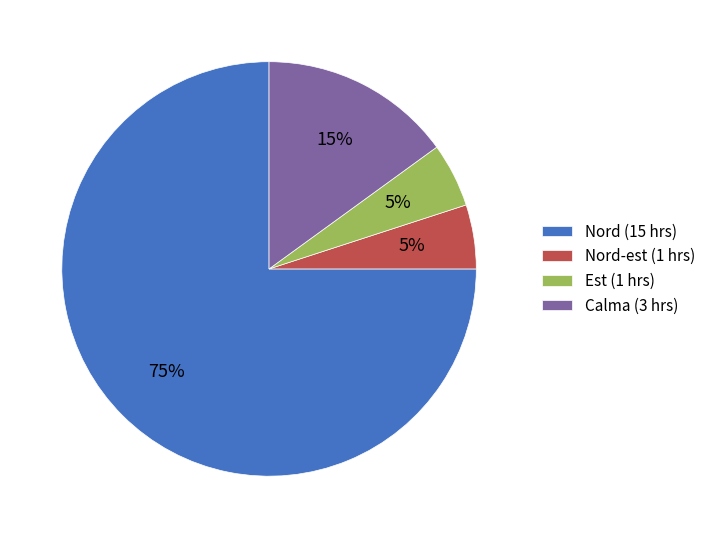

Is there a majority slice in this chart?

Yes